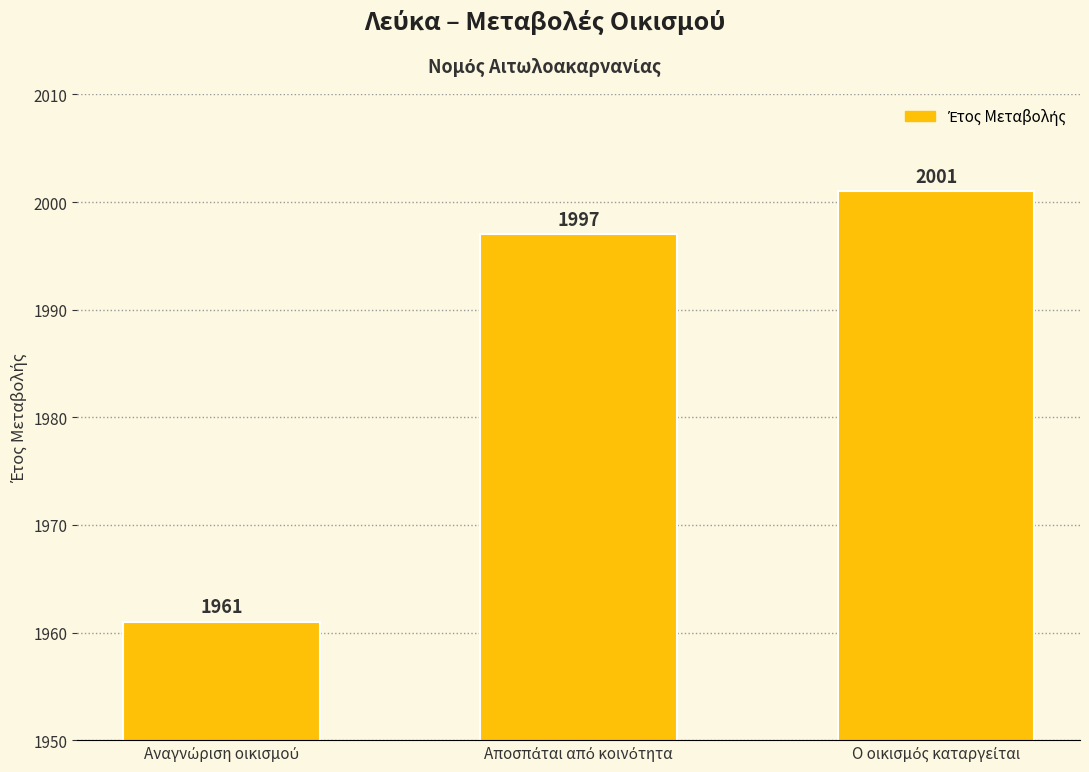

What is the difference between the second highest and minimum values?

36